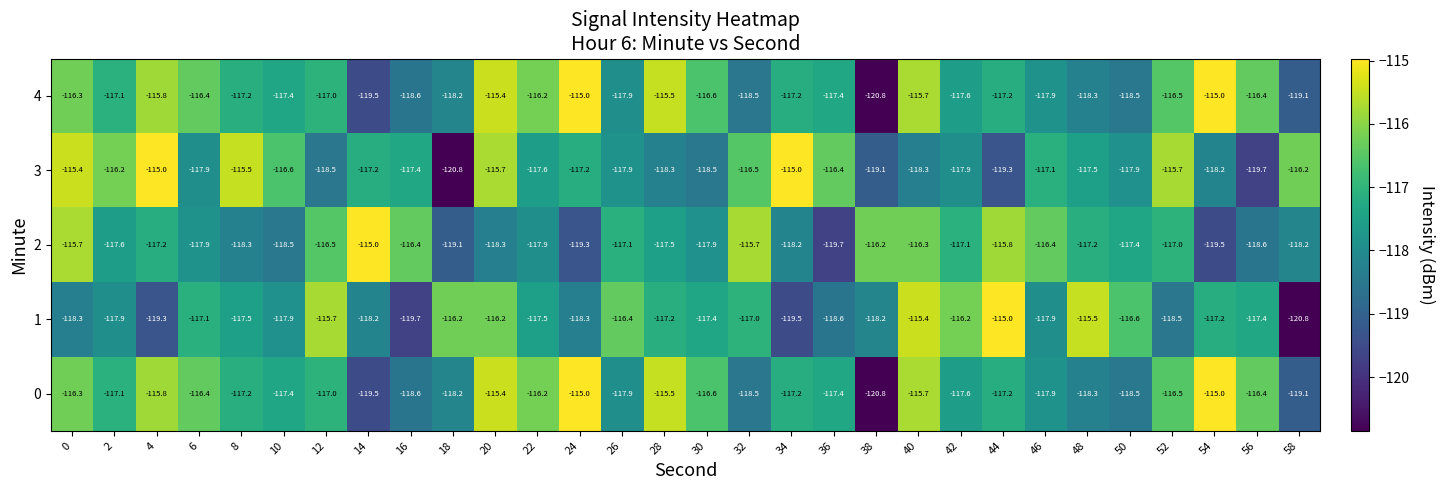

What is the total value across all series at 56?

-588.5